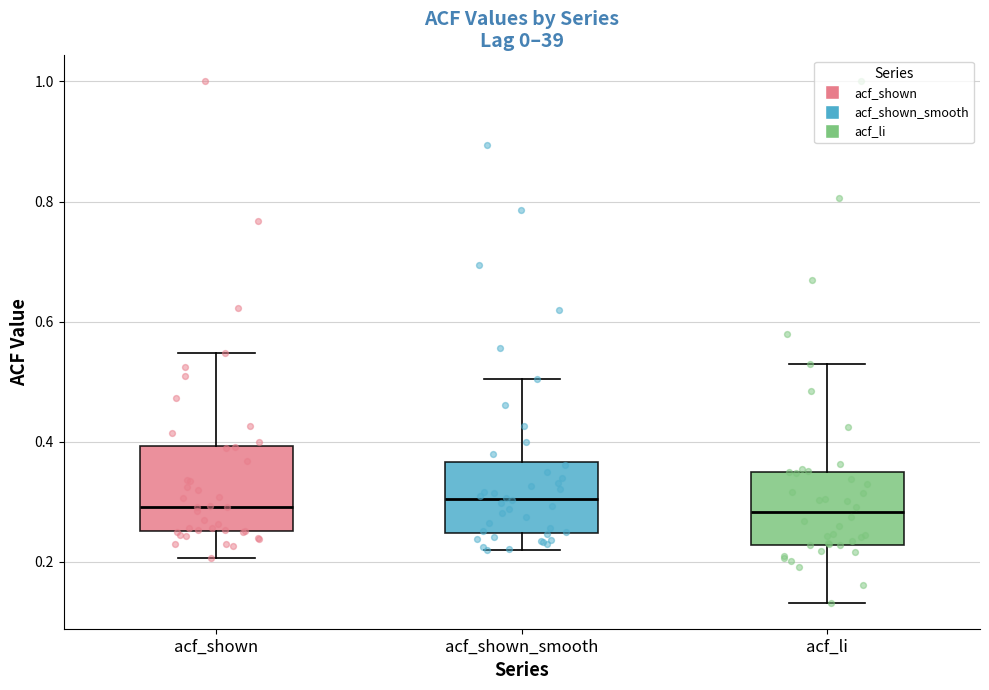

Comparing the boxes themselves (not the whiskers), which one is the tallest?

acf_shown